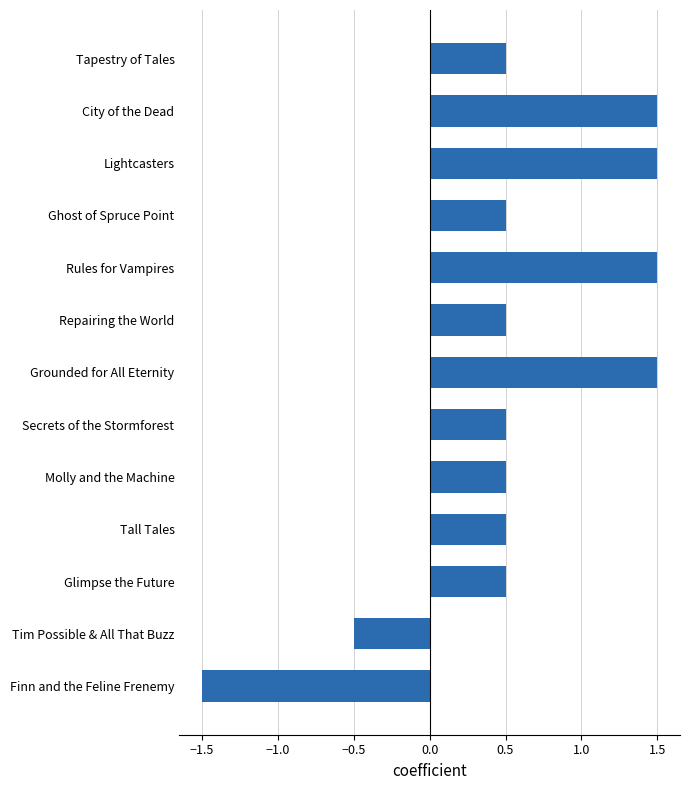

Count the values in the range 0 to 1.

7